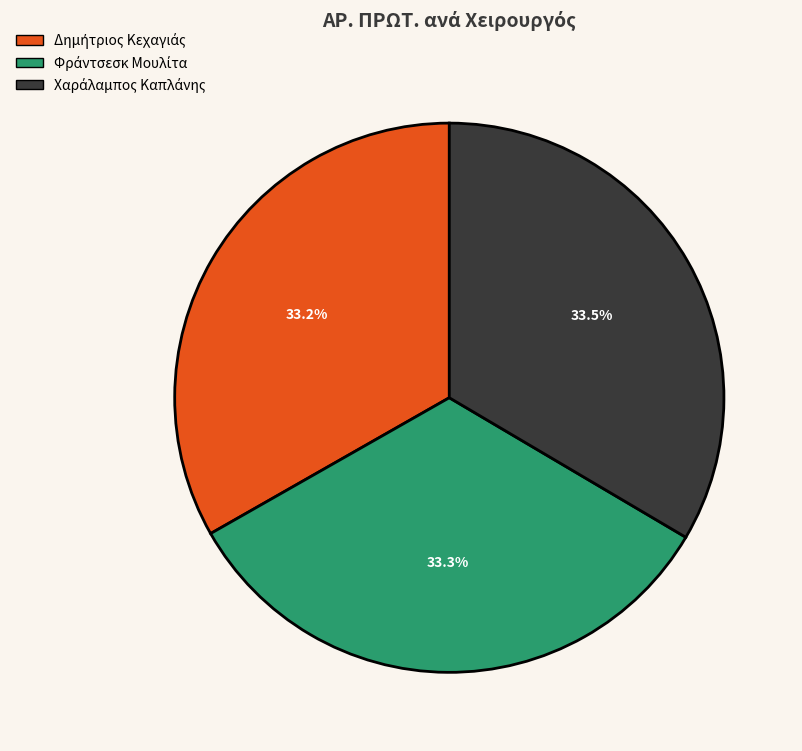

Is there a majority slice in this chart?

No